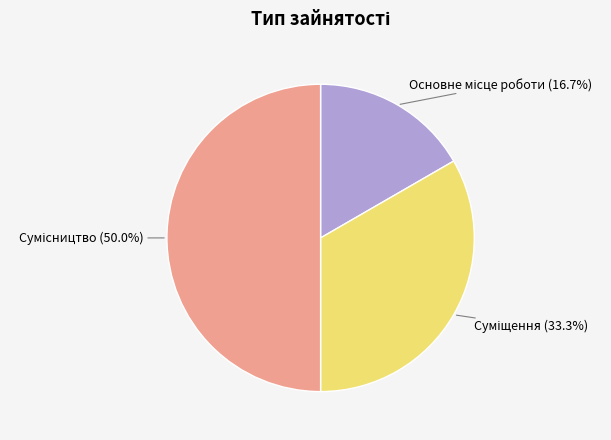

To the nearest percent, what percentage of the pie is Суміщення?

33%